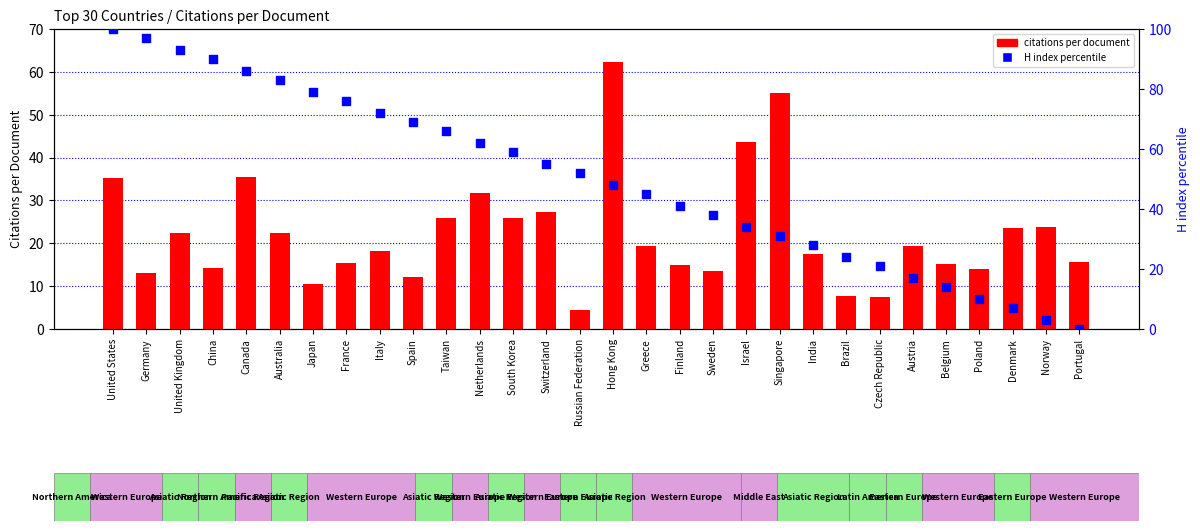

Which series reaches the minimum Y coordinate?

H index percentile